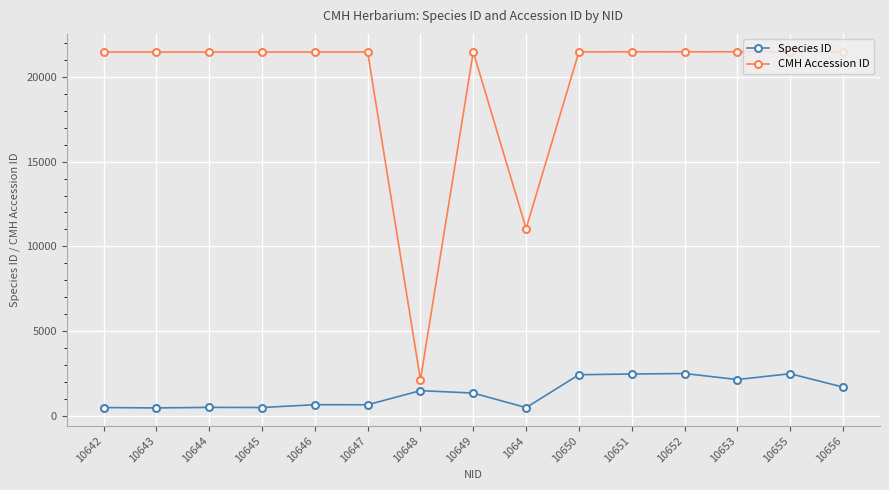

True or false: CMH Accession ID and Species ID cross at least once.

False